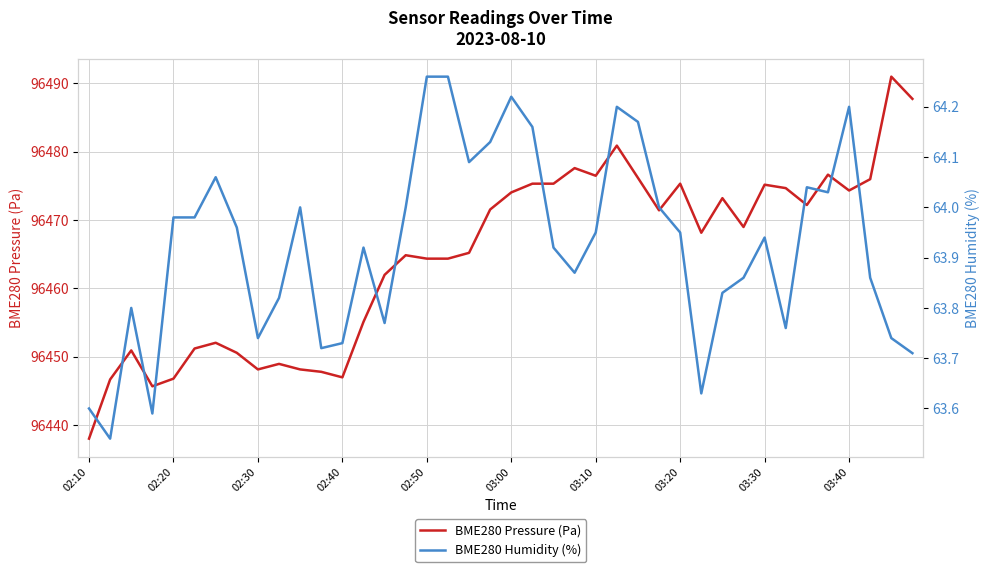

Rank the series by their average value, from highest to lowest.

BME280 Pressure (Pa), BME280 Humidity (%)